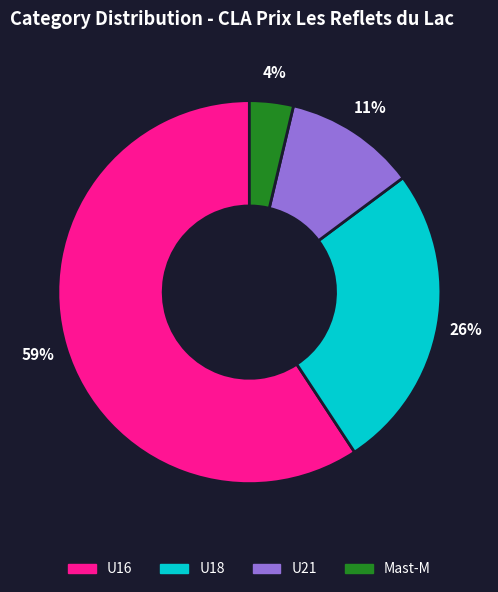

What is the ratio of the value at U21 to the value at U18?

0.4